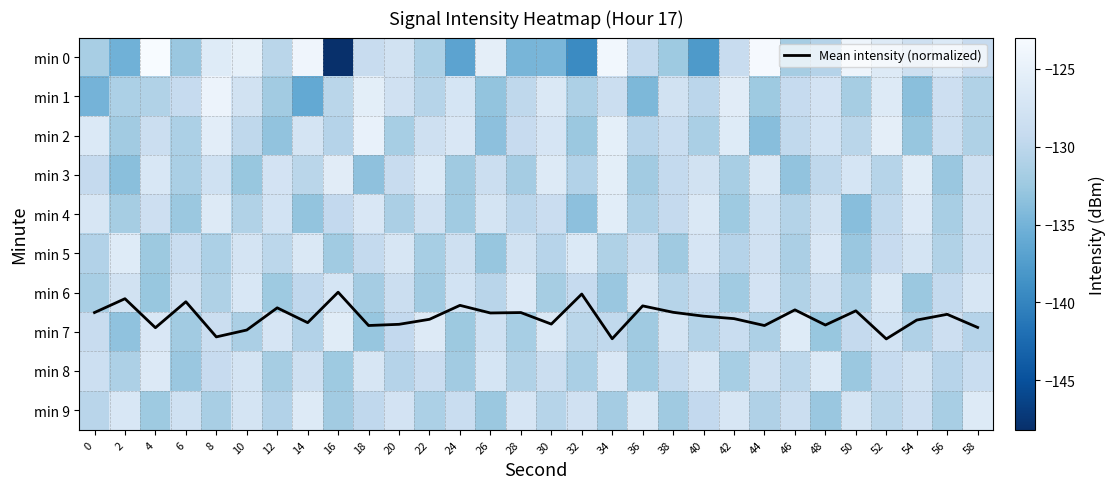

Which has a higher value, 38 or 32?

38